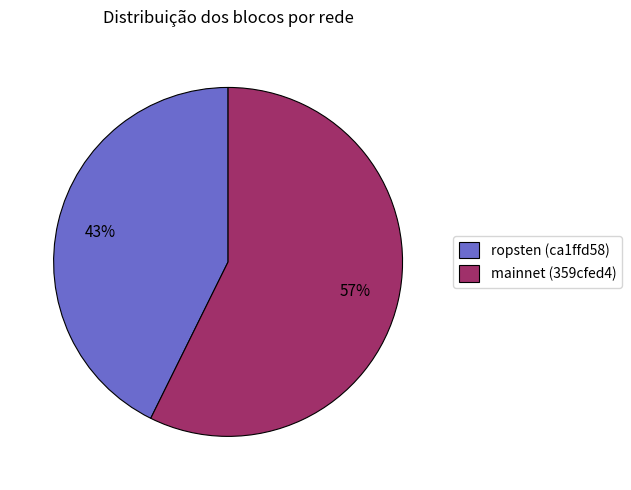

Which category has the biggest portion of the pie?

mainnet (359cfed4)